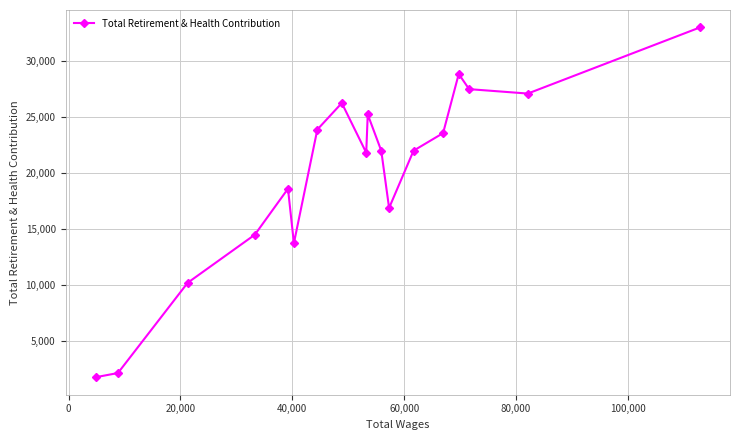

Is this an area chart (filled region under the line)?

No